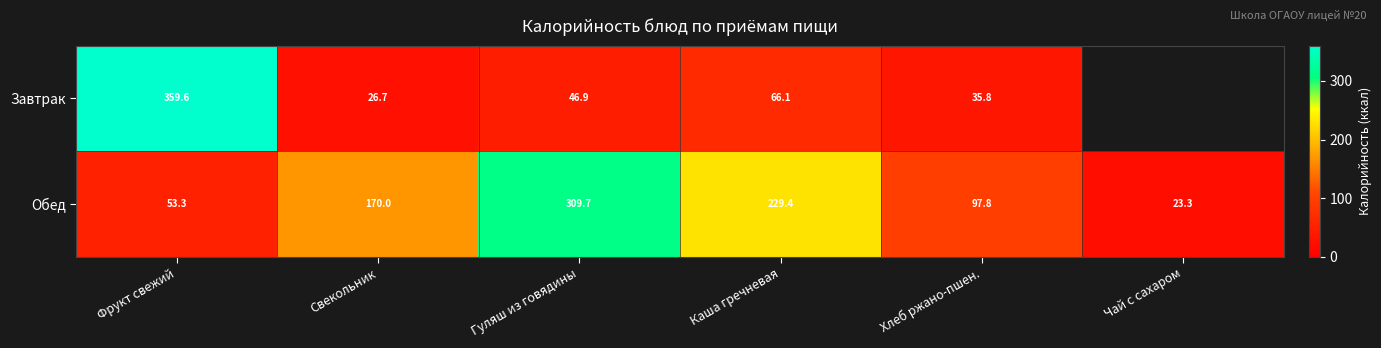

Rank the categories by Обед value from lowest to highest.

Чай с сахаром, Фрукт свежий, Хлеб ржано-пшен., Свекольник, Каша гречневая, Гуляш из говядины